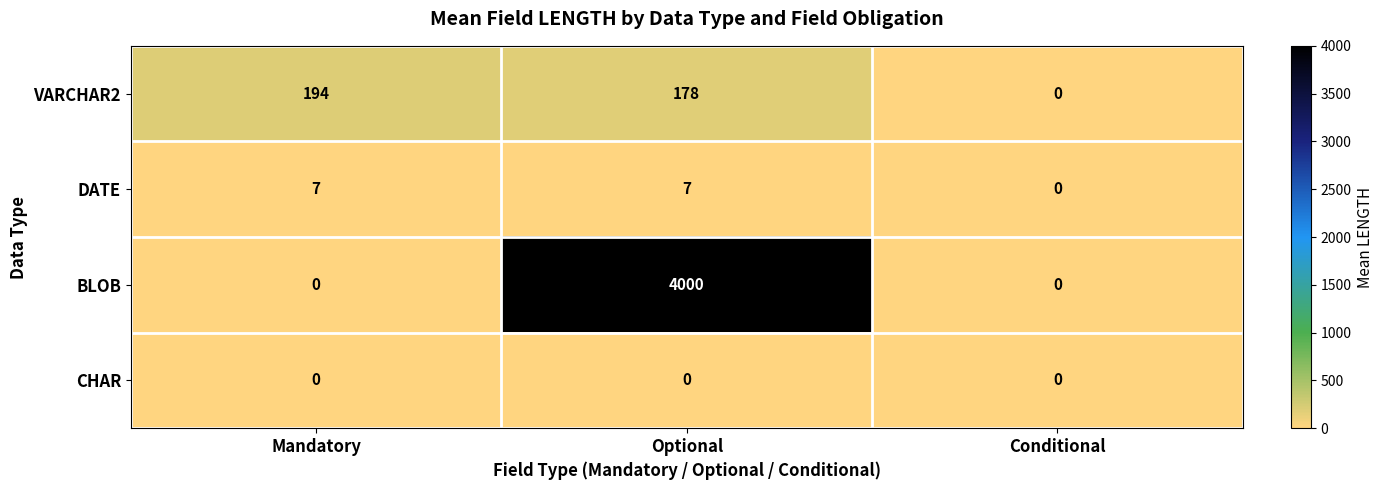

Reading left to right, list all the values displayed in this chart.

VARCHAR2: 194	178	0
DATE: 7	7	0
BLOB: 0	4000	0
CHAR: 0	0	0